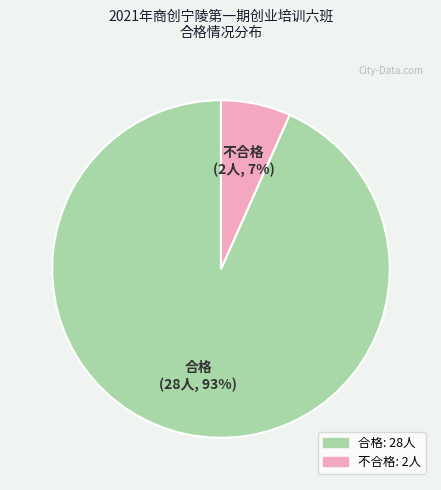

Does any single category account for the majority?

Yes